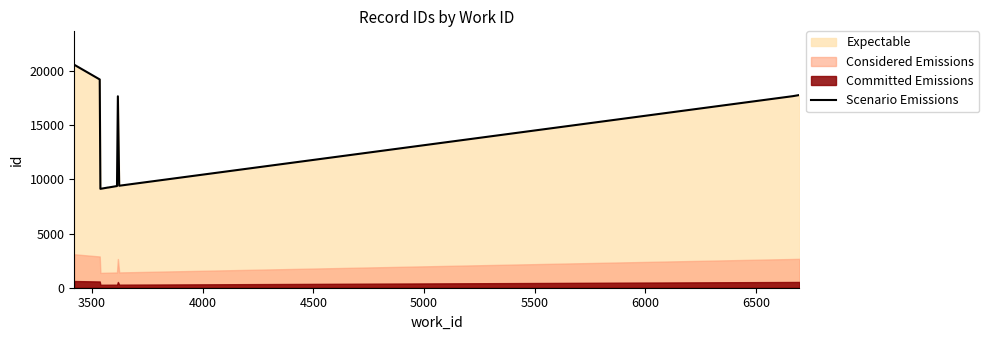

What is the highest value of the Scenario Emissions series?

20575